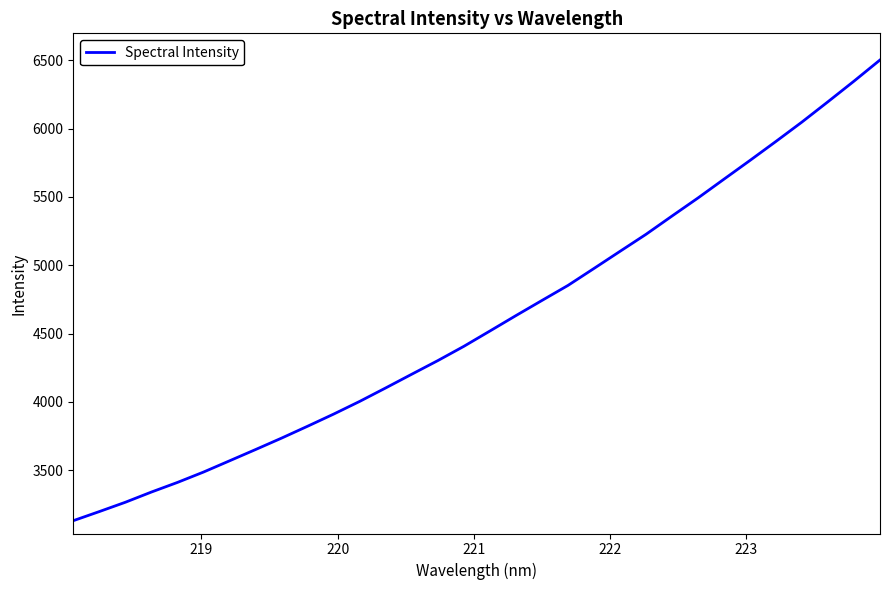

What is the sum of all values?

146837.6